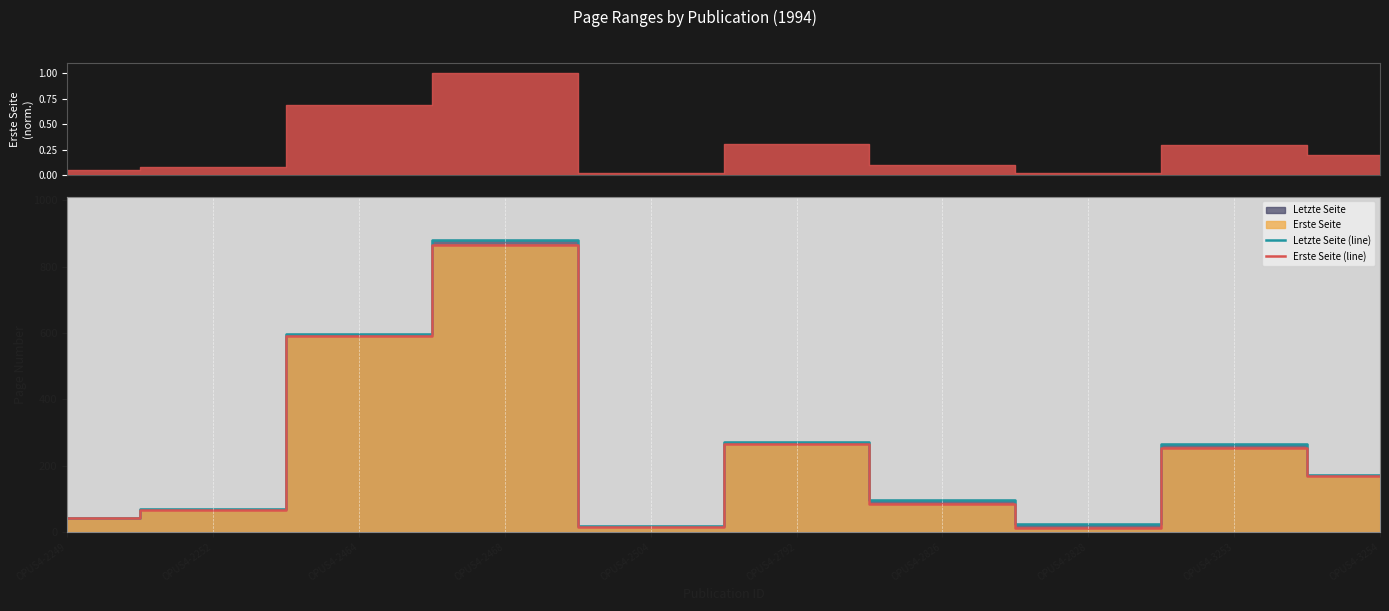

Which series has the largest range (max minus min)?

Letzte Seite (line)